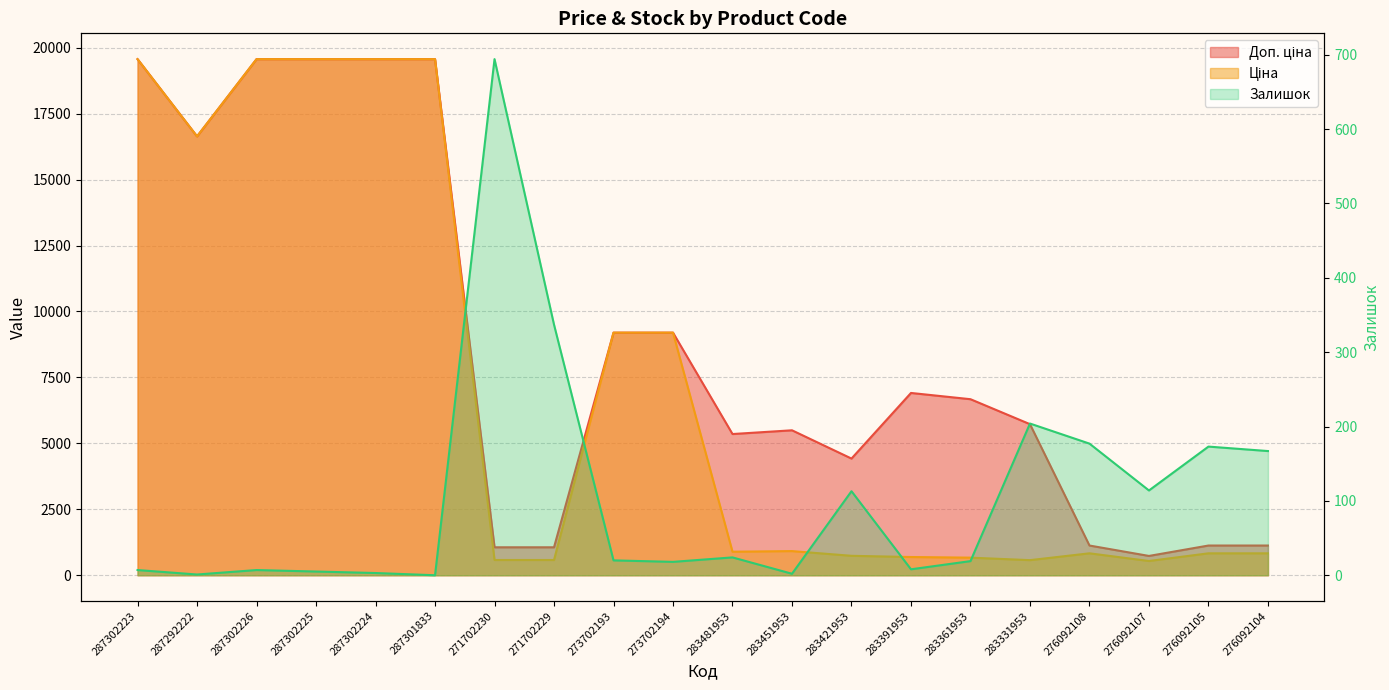

At which category does the data reach its first local peak?

287302226